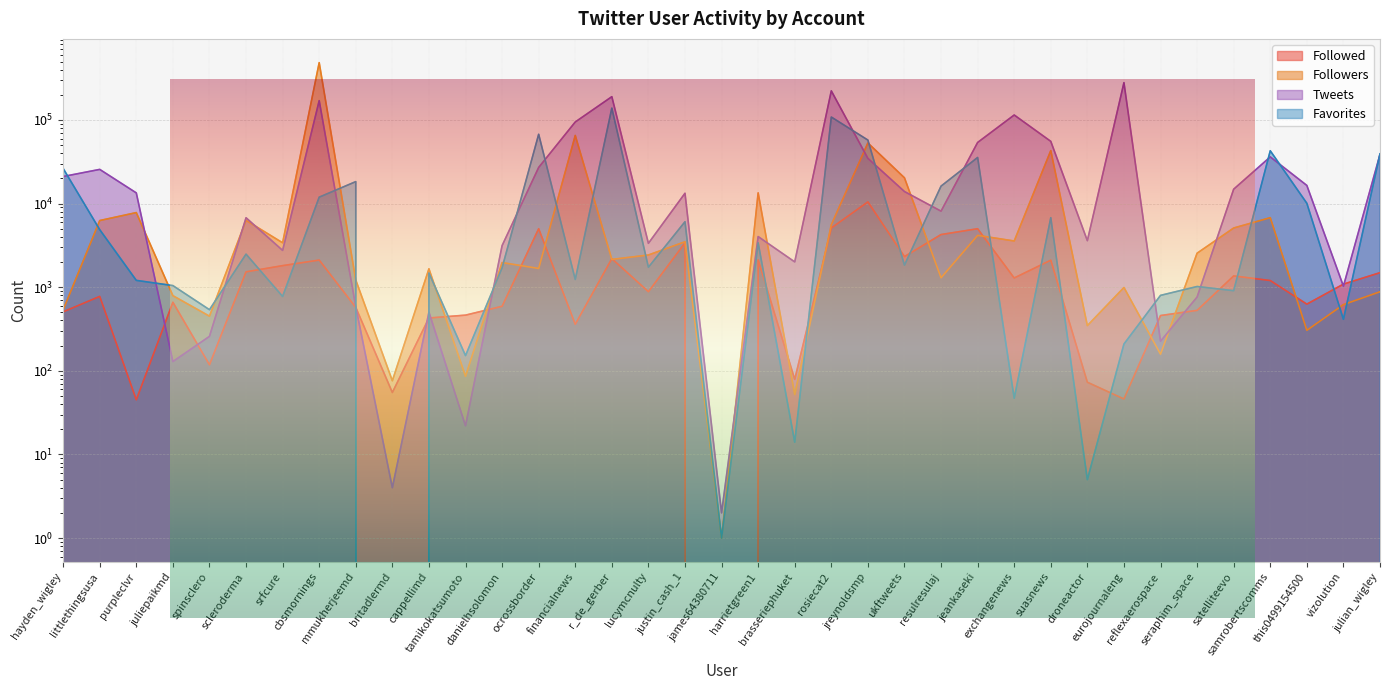

Is the value of Favorites at this0499154500 greater than the value of Followed at danielhsolomon?

Yes